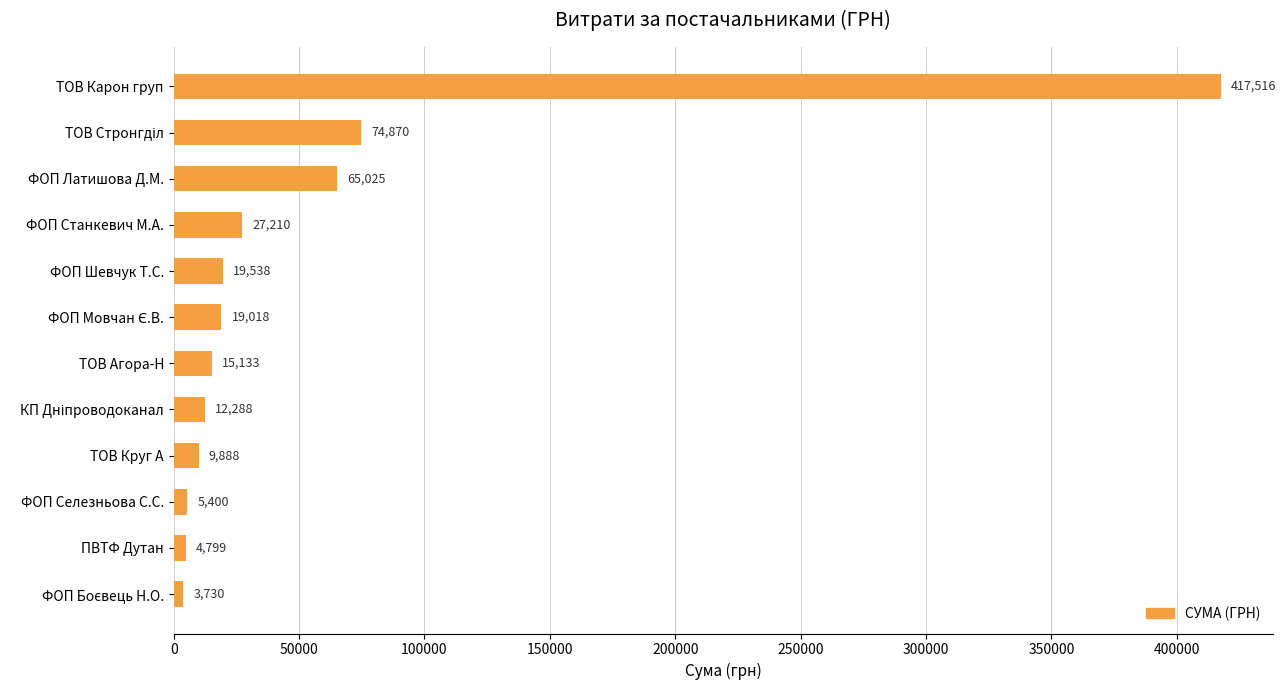

What is the maximum value shown in the chart?

417515.7